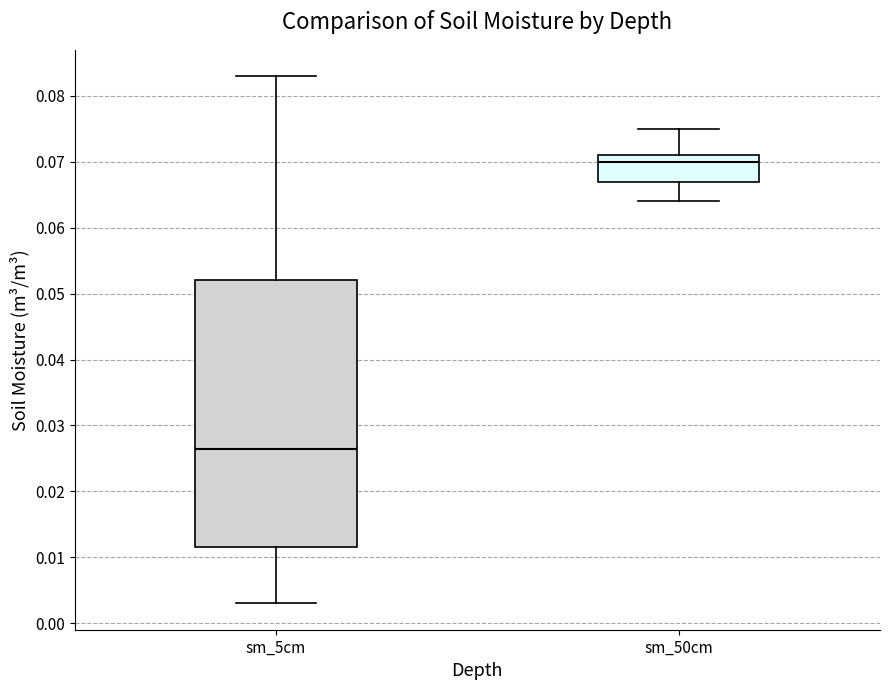

Which box's median line is the lowest?

sm_5cm